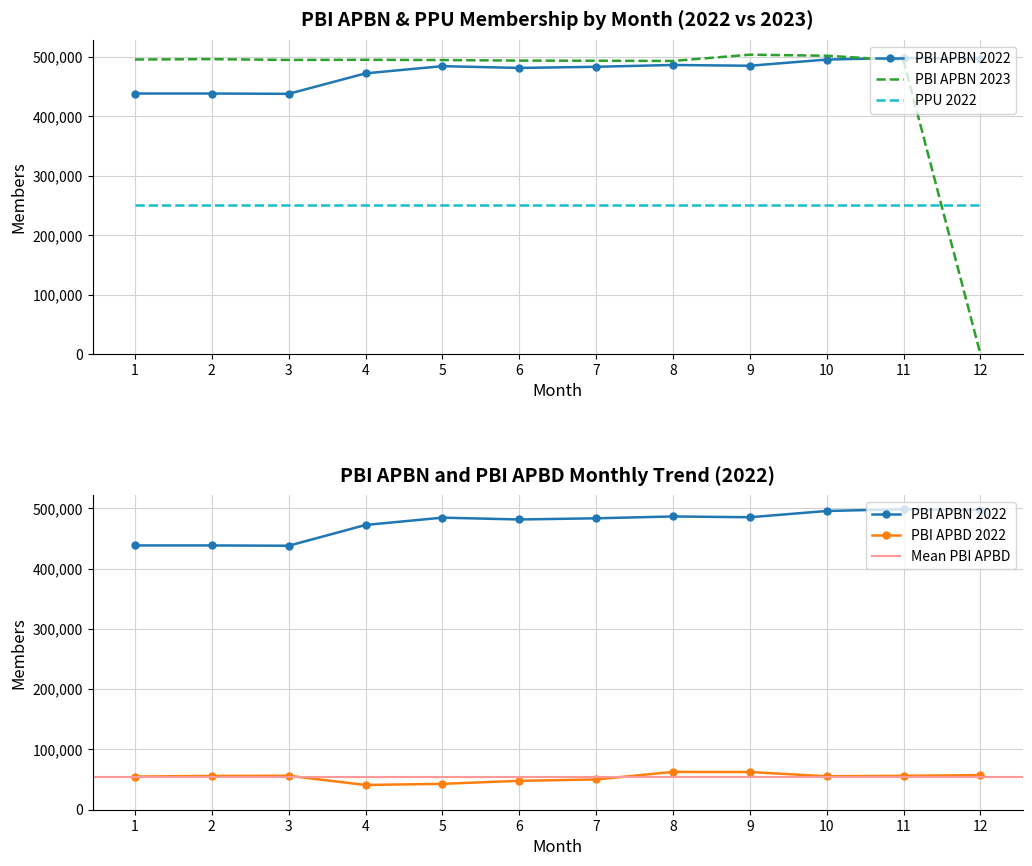

Read the PBI APBN value at 2.

438404